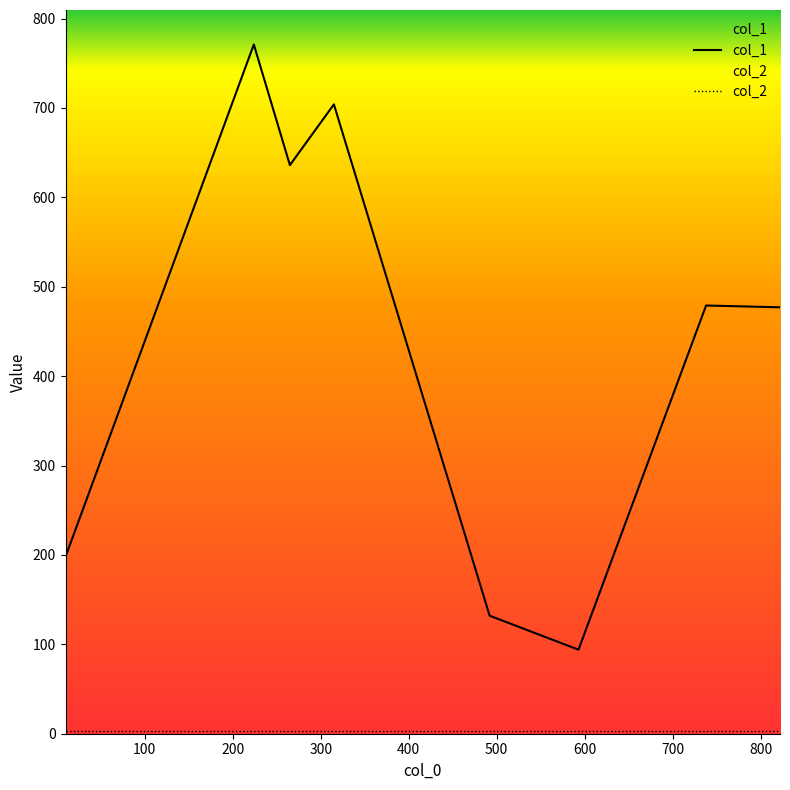

The col_1 series shows 641 at 738. True or false?

False